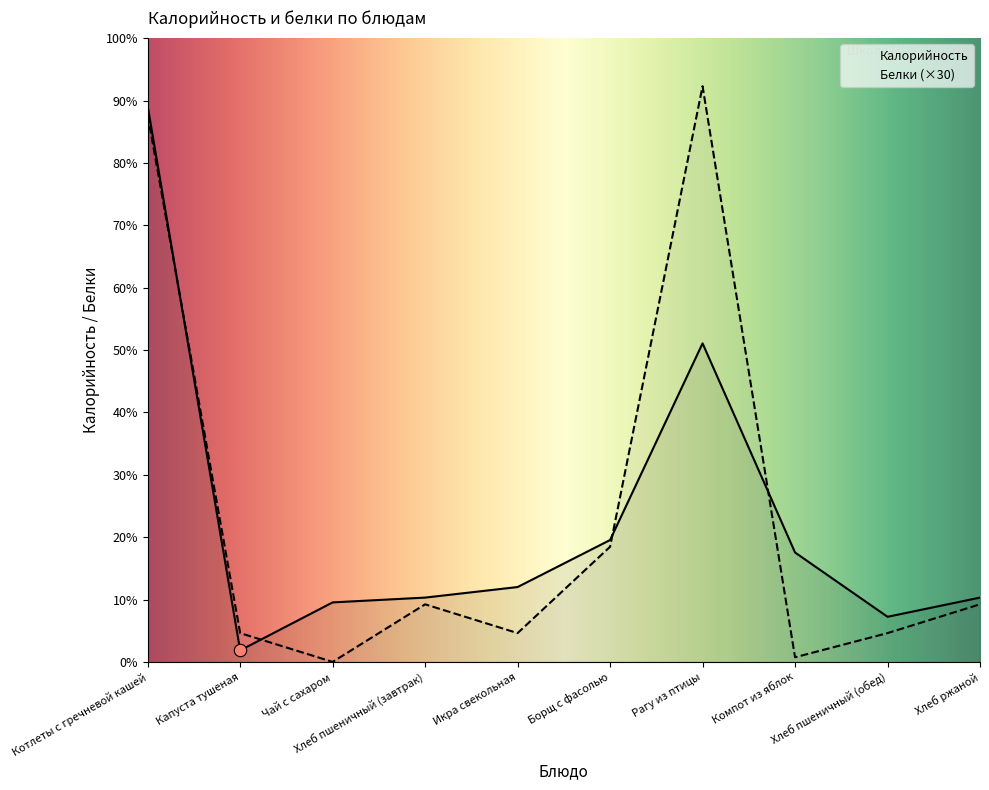

Which series has the widest spread of Y values?

Белки